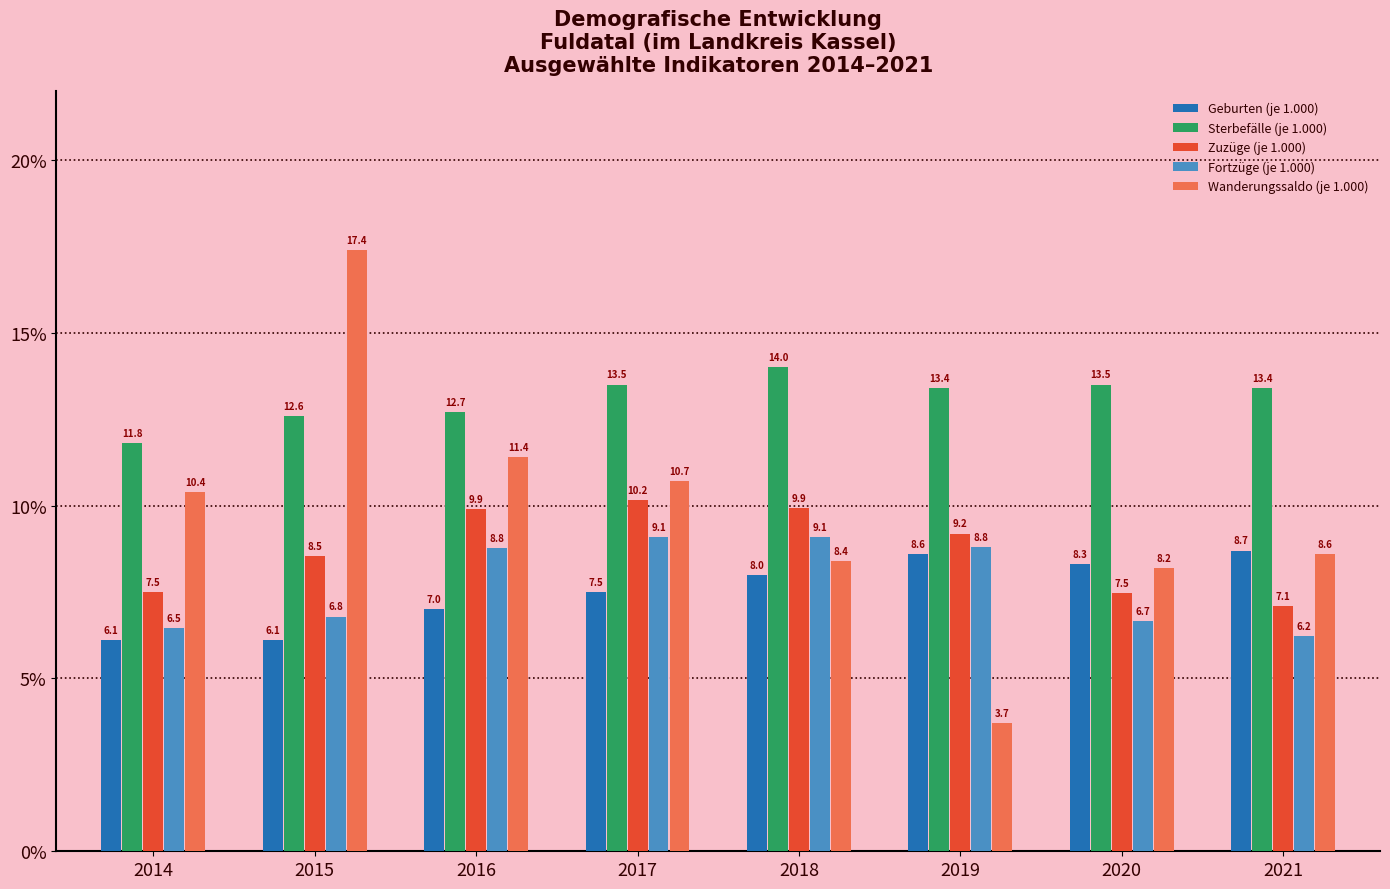

Reading left to right, list all the values displayed in this chart.

Geburten (je 1.000): 2014=6.1	2015=6.1	2016=7.0	2017=7.5	2018=8.0	2019=8.6	2020=8.3	2021=8.7
Sterbefälle (je 1.000): 2014=11.8	2015=12.6	2016=12.7	2017=13.5	2018=14.0	2019=13.4	2020=13.5	2021=13.4
Zuzüge (je 1.000): 2014=7.5	2015=8.5	2016=9.9	2017=10.2	2018=9.9	2019=9.2	2020=7.5	2021=7.1
Fortzüge (je 1.000): 2014=6.5	2015=6.8	2016=8.8	2017=9.1	2018=9.1	2019=8.8	2020=6.7	2021=6.2
Wanderungssaldo (je 1.000): 2014=10.4	2015=17.4	2016=11.4	2017=10.7	2018=8.4	2019=3.7	2020=8.2	2021=8.6